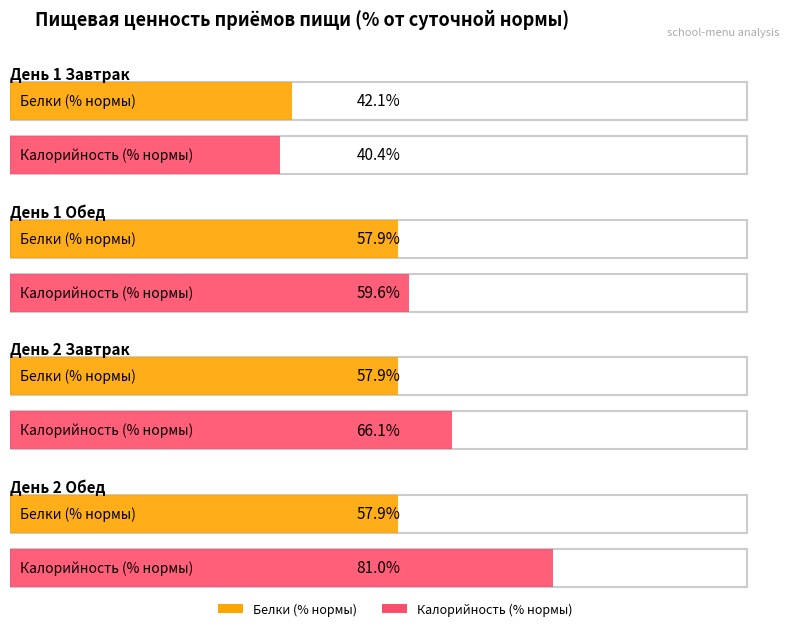

Does the chart contain stacked bars?

No